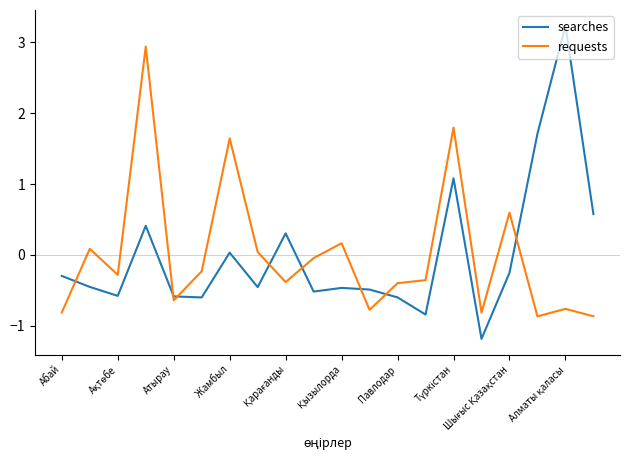

What is the greatest value displayed?

3.2